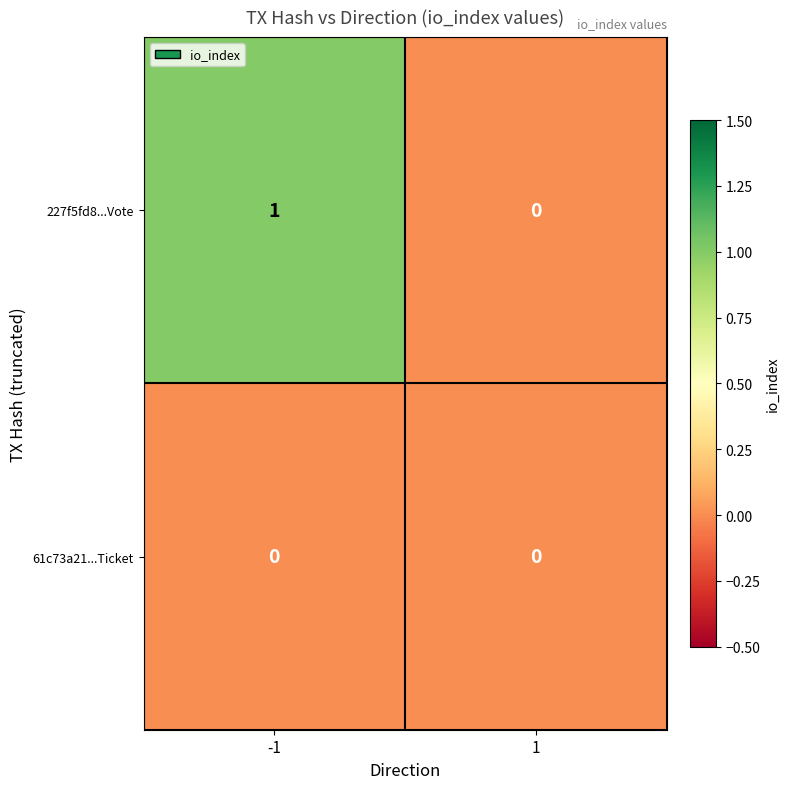

Which series has the largest total across all categories?

227f5fd8...Vote